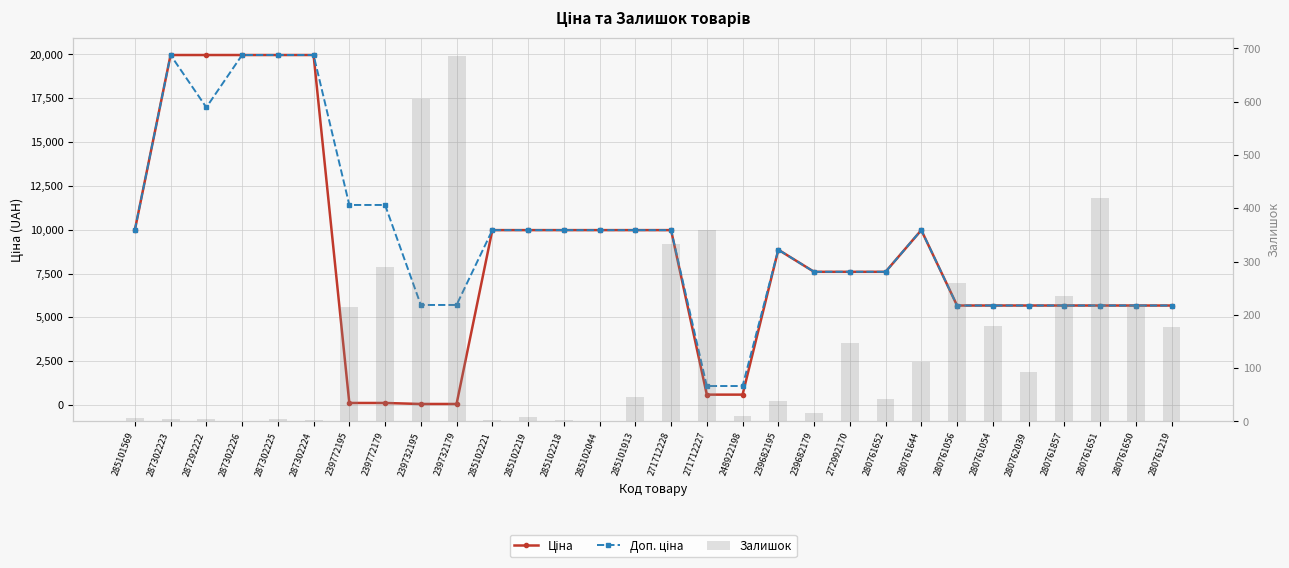

What is the lowest value of the Ціна series?

57.0